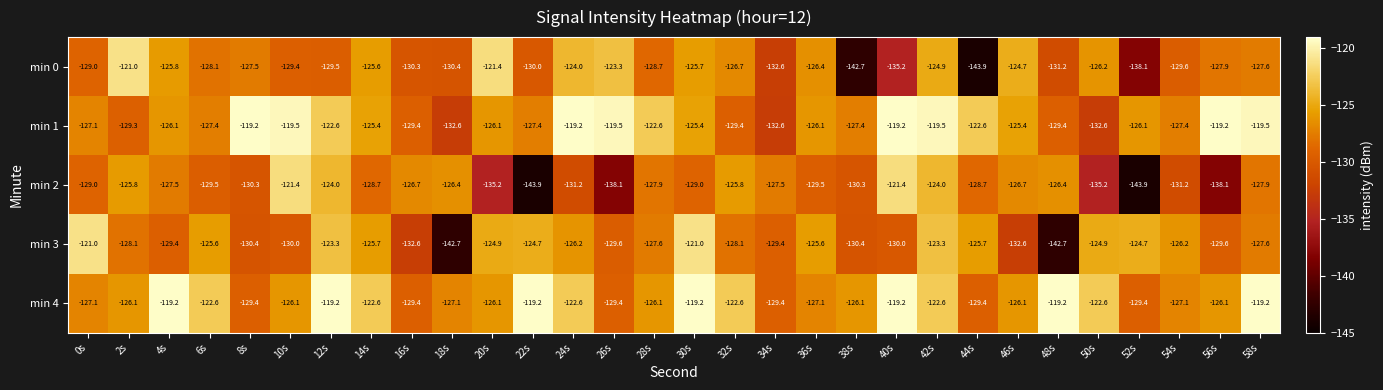

What is the spread (max minus min) of values at 8s?

11.2